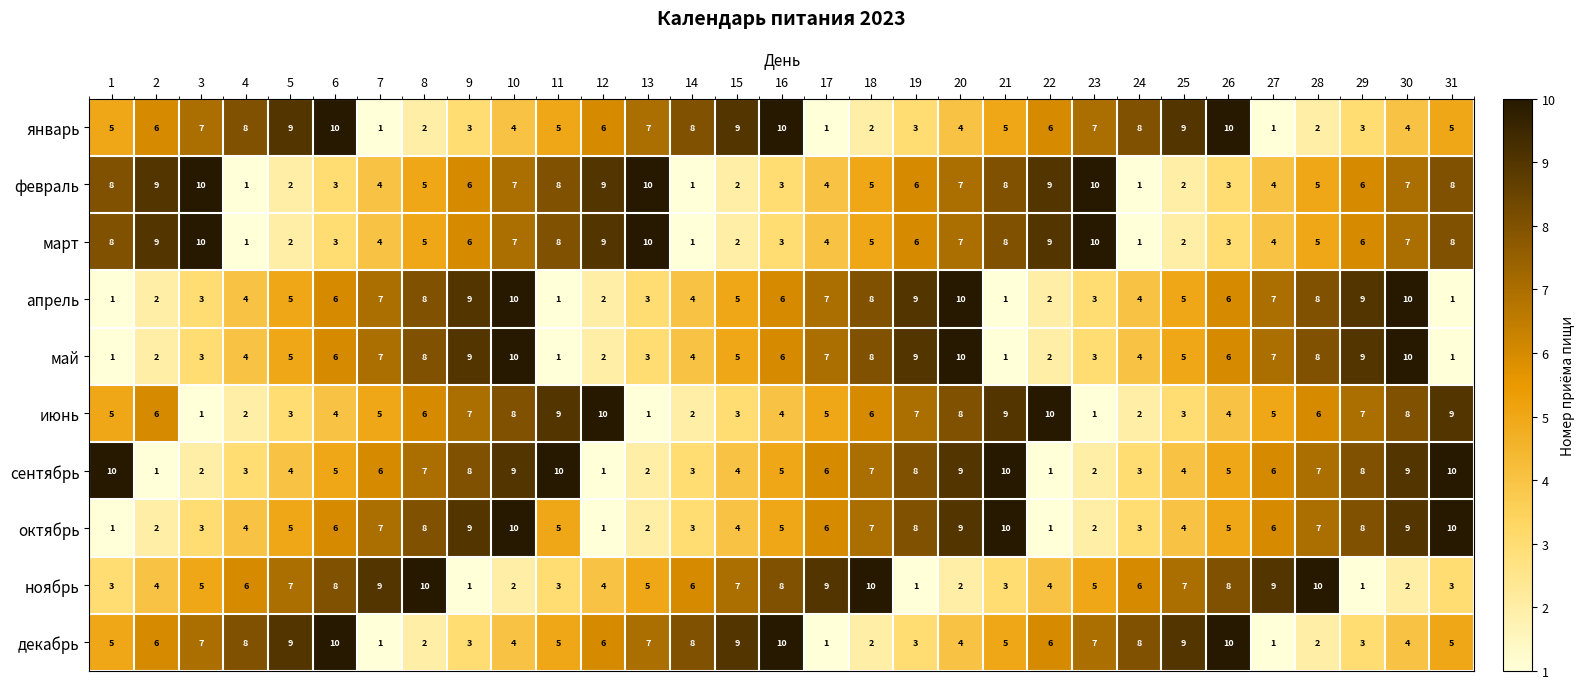

Is the value of ноябрь at 20 greater than the value of март at 20?

No